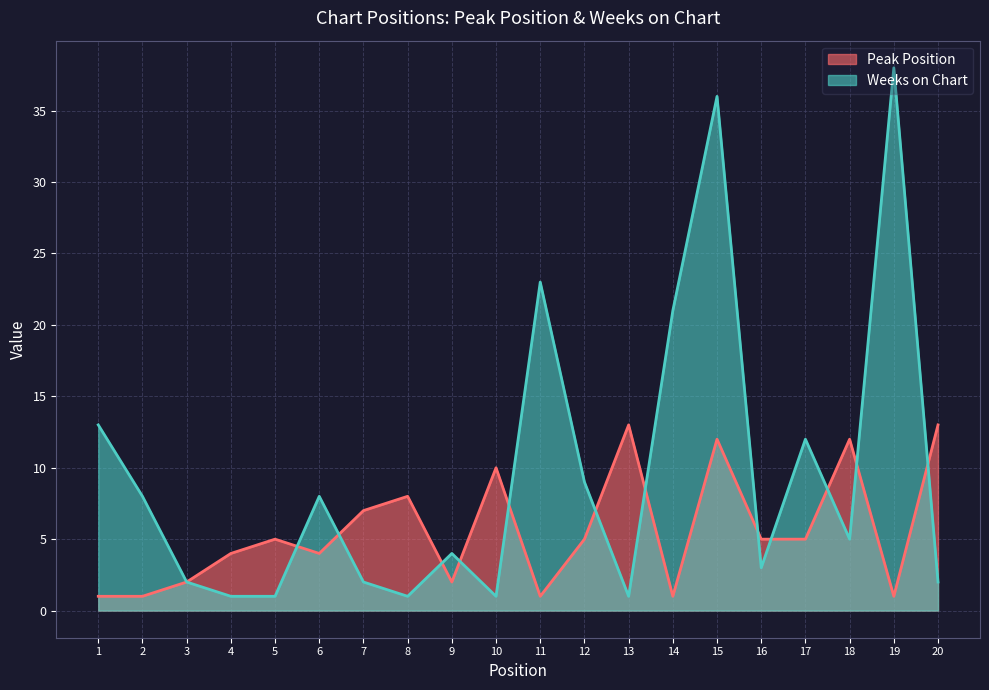

What is the minimum value for Peak Position?

1